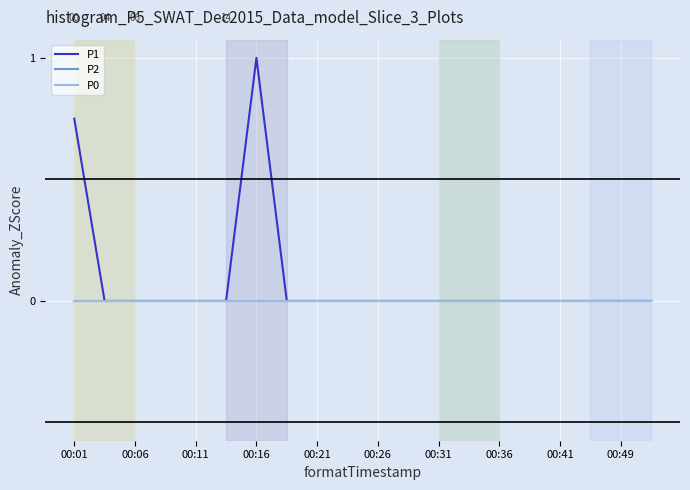

True or false: P1 and P0 intersect in this chart.

False